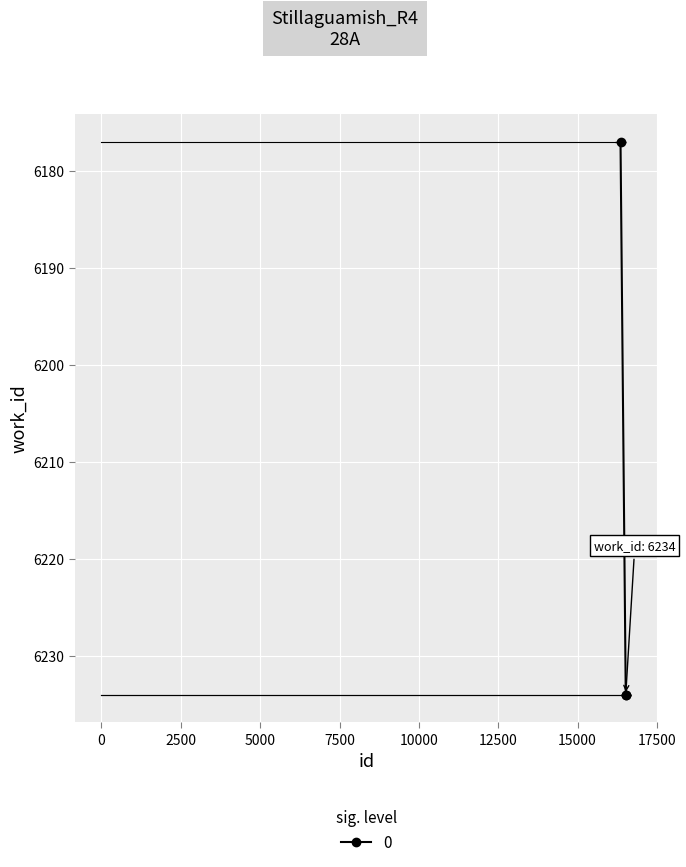

Reading left to right, extract all data points from this chart.

6177	6234	6234